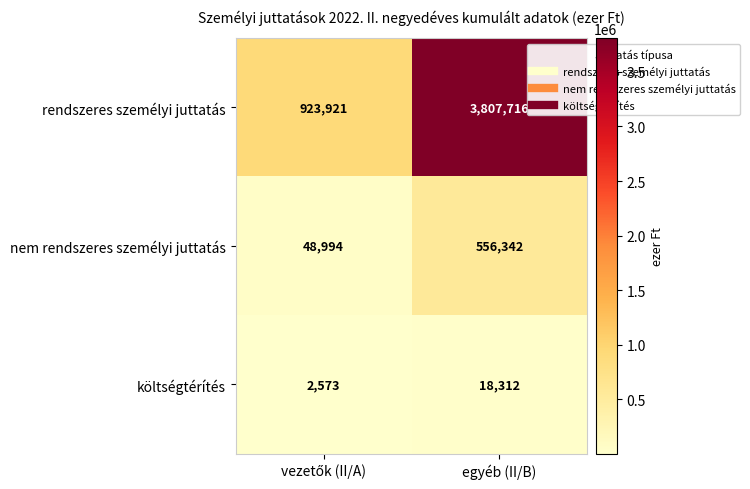

At how many categories does at least one series exceed 971572?

1